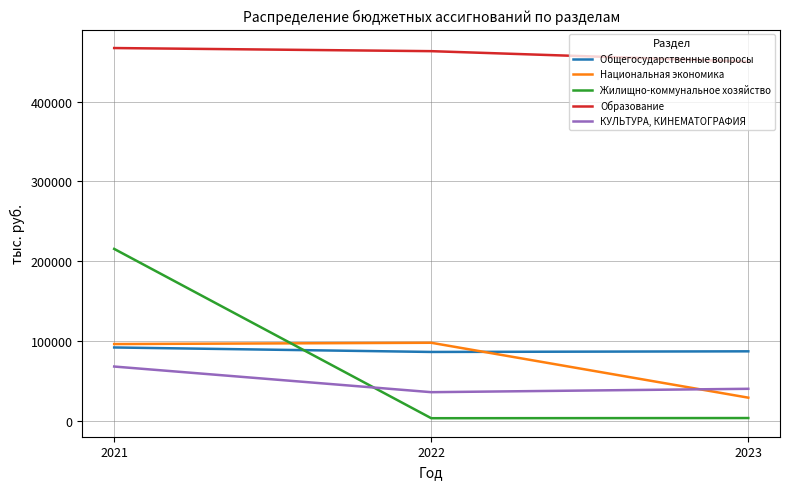

The value of Национальная экономика at 2023 is 29119.2. True or false?

True